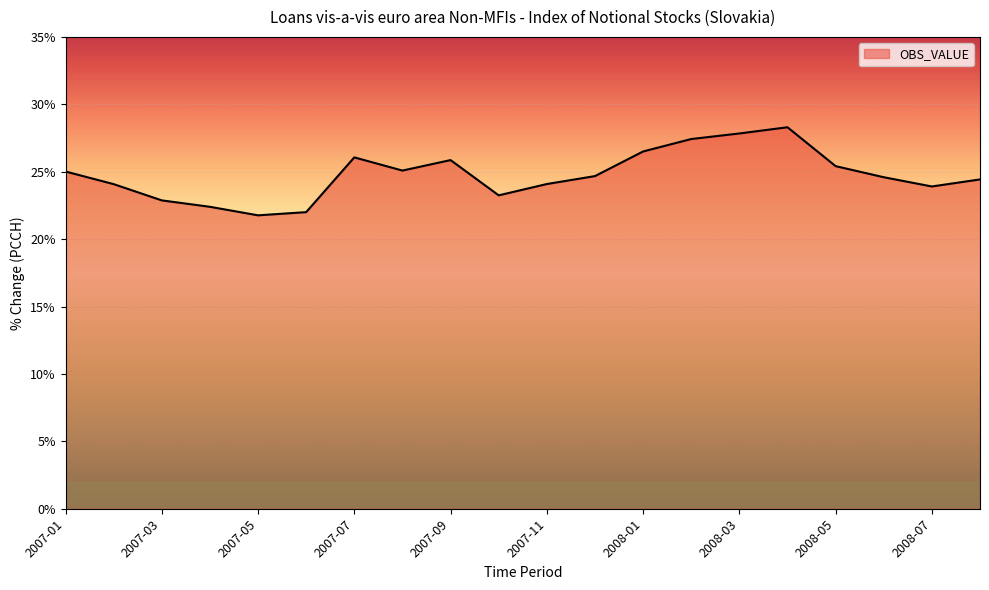

What is the difference between the maximum and minimum values?

6.5